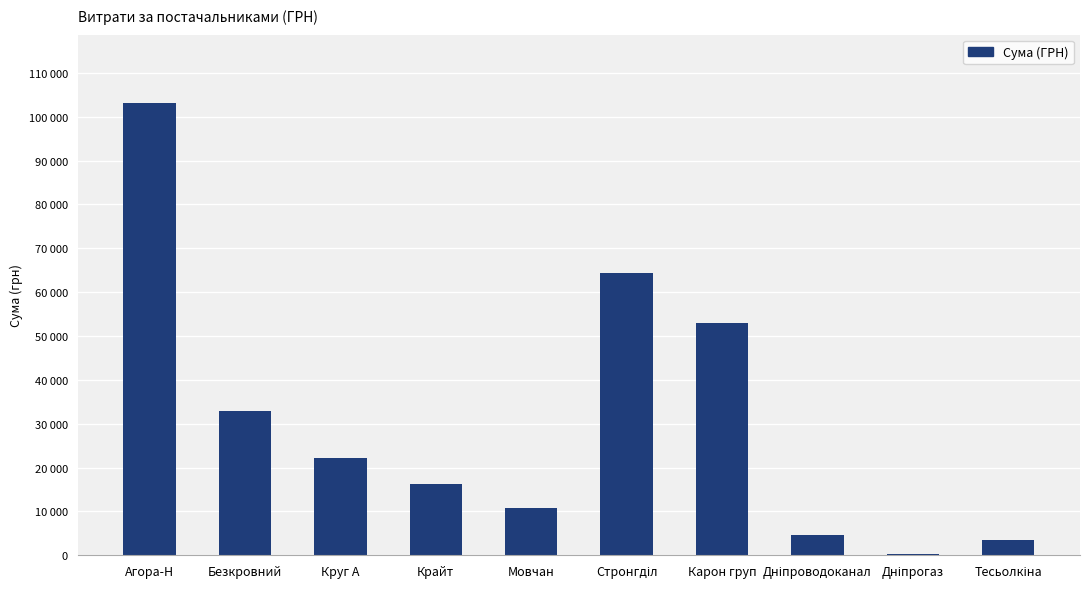

What is the label of the 9th bar from the left?

Дніпрогаз